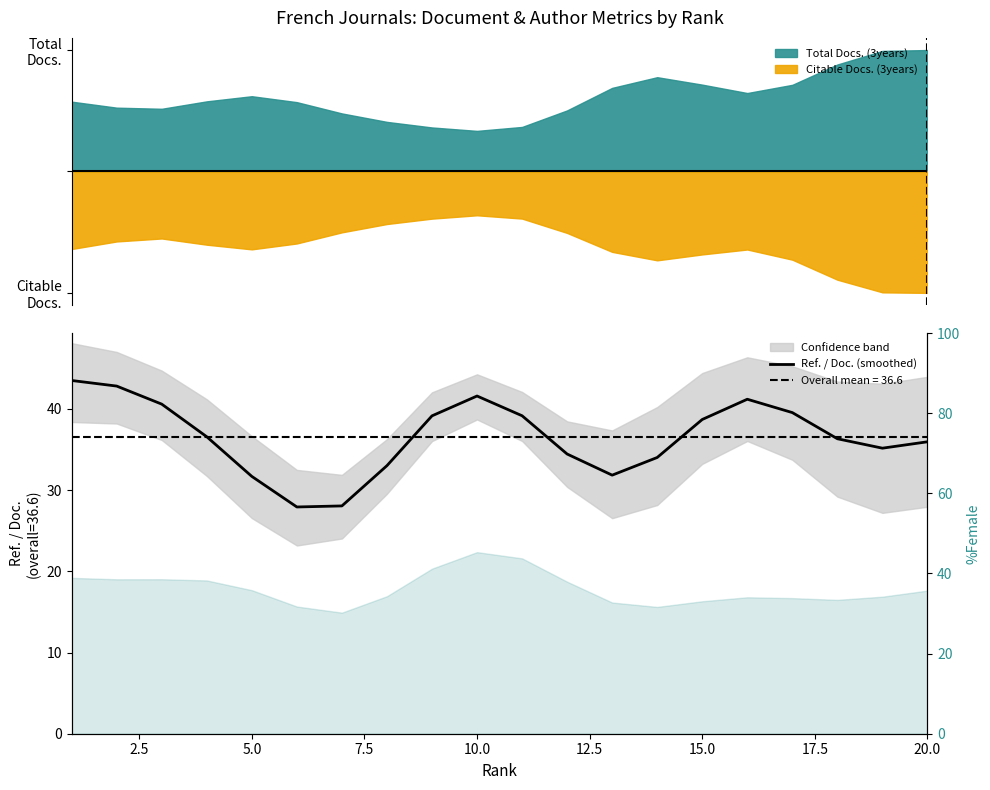

Count the number of values greater than 36.

11